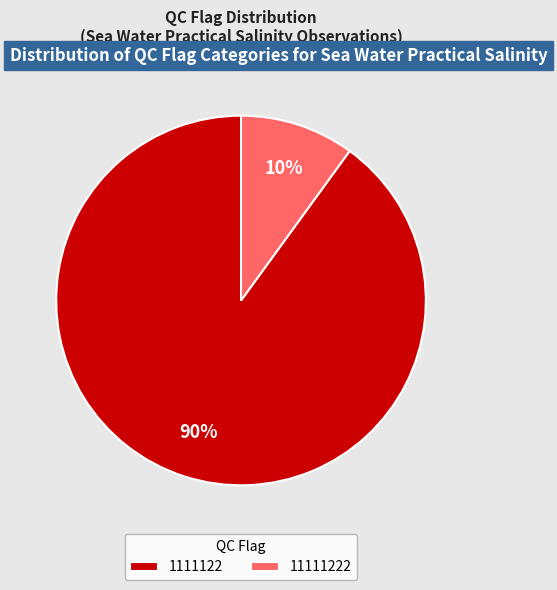

Which slice is the smallest?

11111222